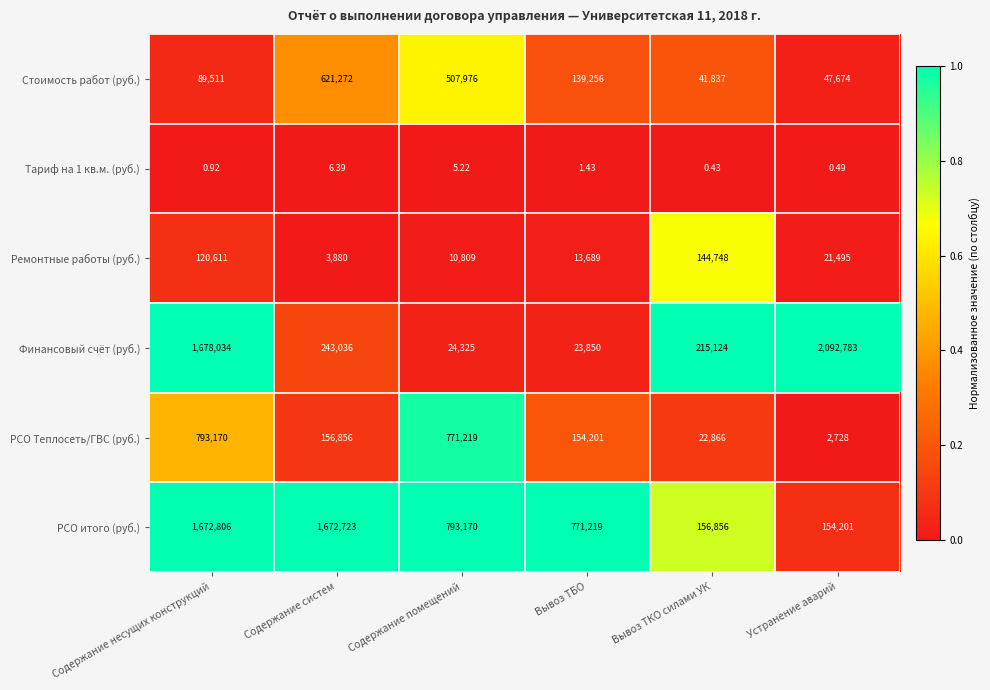

Which series changed the most between Содержание систем and Содержание помещений?

РСО итого (руб.)